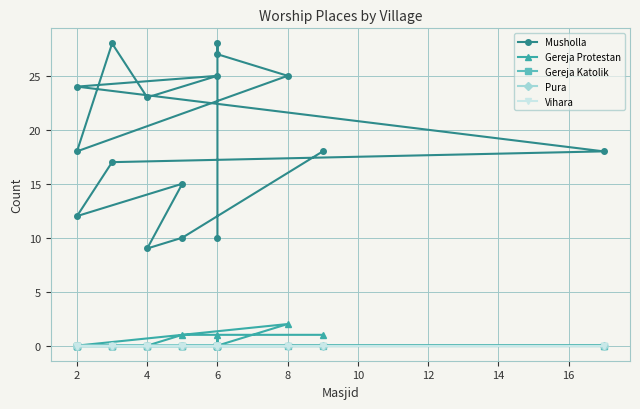

Between 2 and 6, which series saw the biggest shift?

Musholla